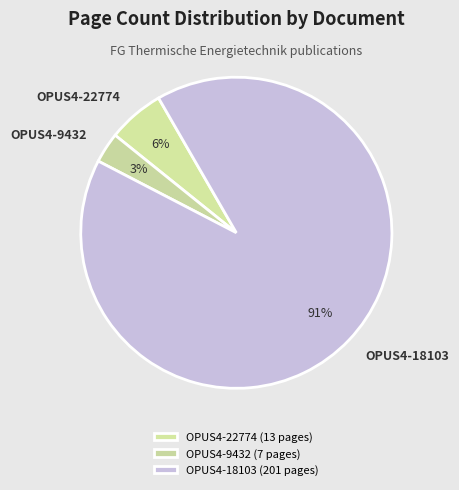

To the nearest percent, what portion does OPUS4-18103 represent?

91%